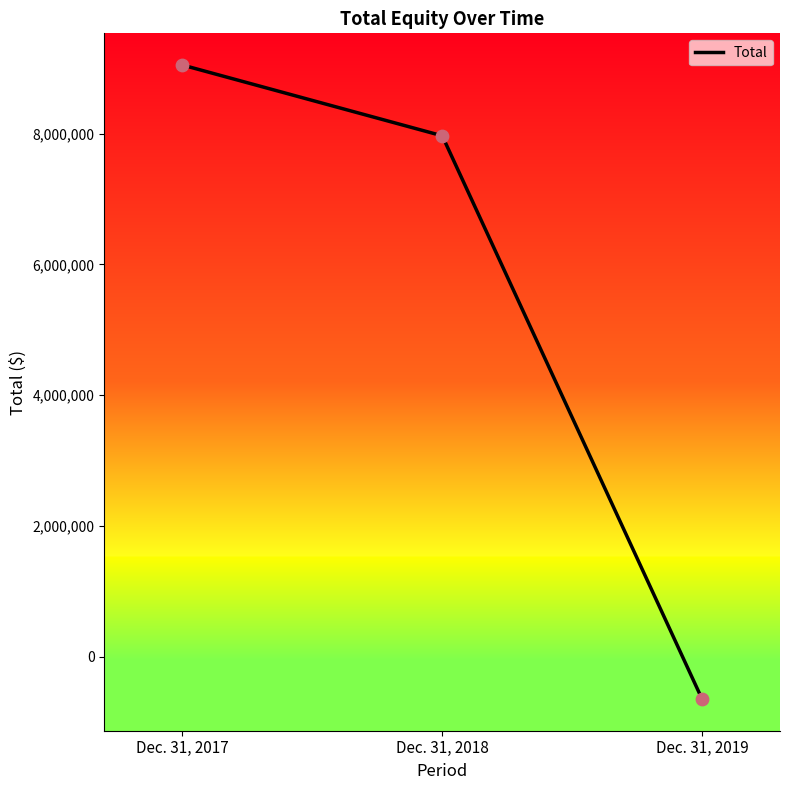

What is the change in value from Dec. 31, 2018 to Dec. 31, 2019?

-8615712